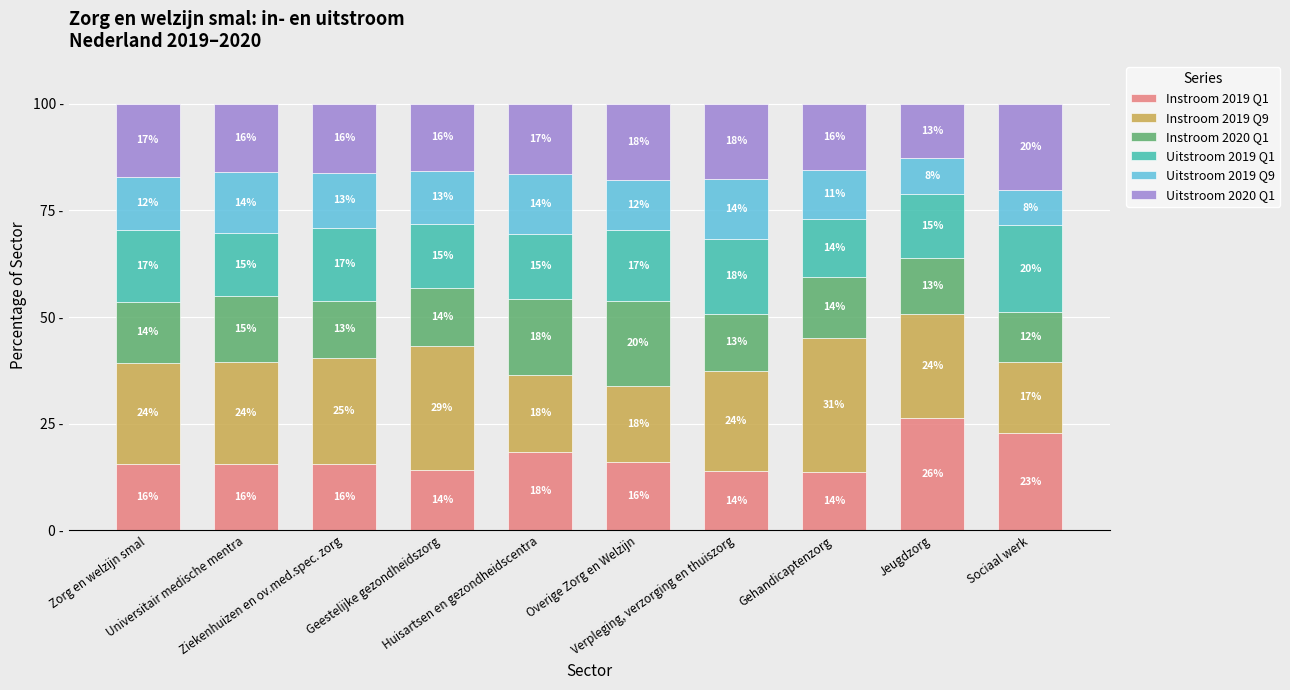

Which series changed the most between Huisartsen en gezondheidscentra and Jeugdzorg?

Instroom 2019 Q1